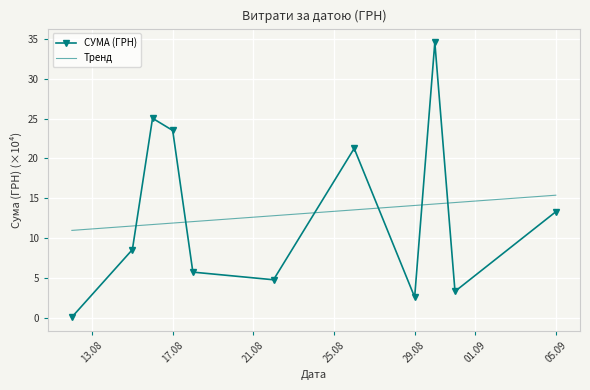

At how many categories does at least one series exceed 9?

11